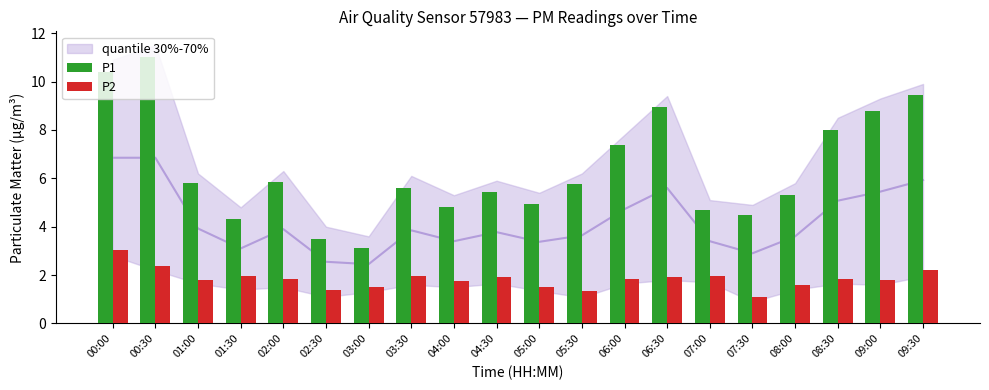

Is the value of P2 at 02:30 greater than the value of P1 at 00:30?

No